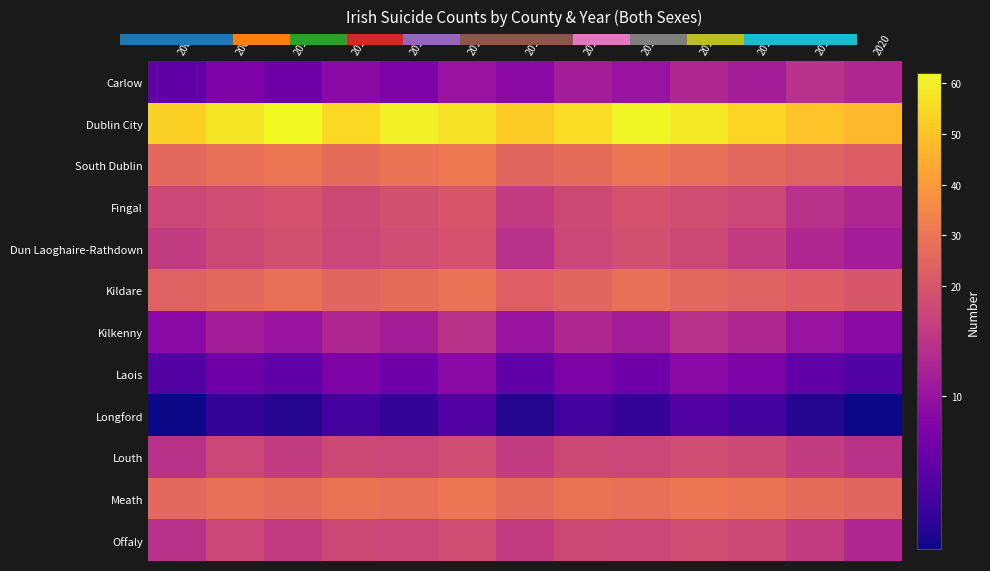

Which series has the largest total across all categories?

Dublin City